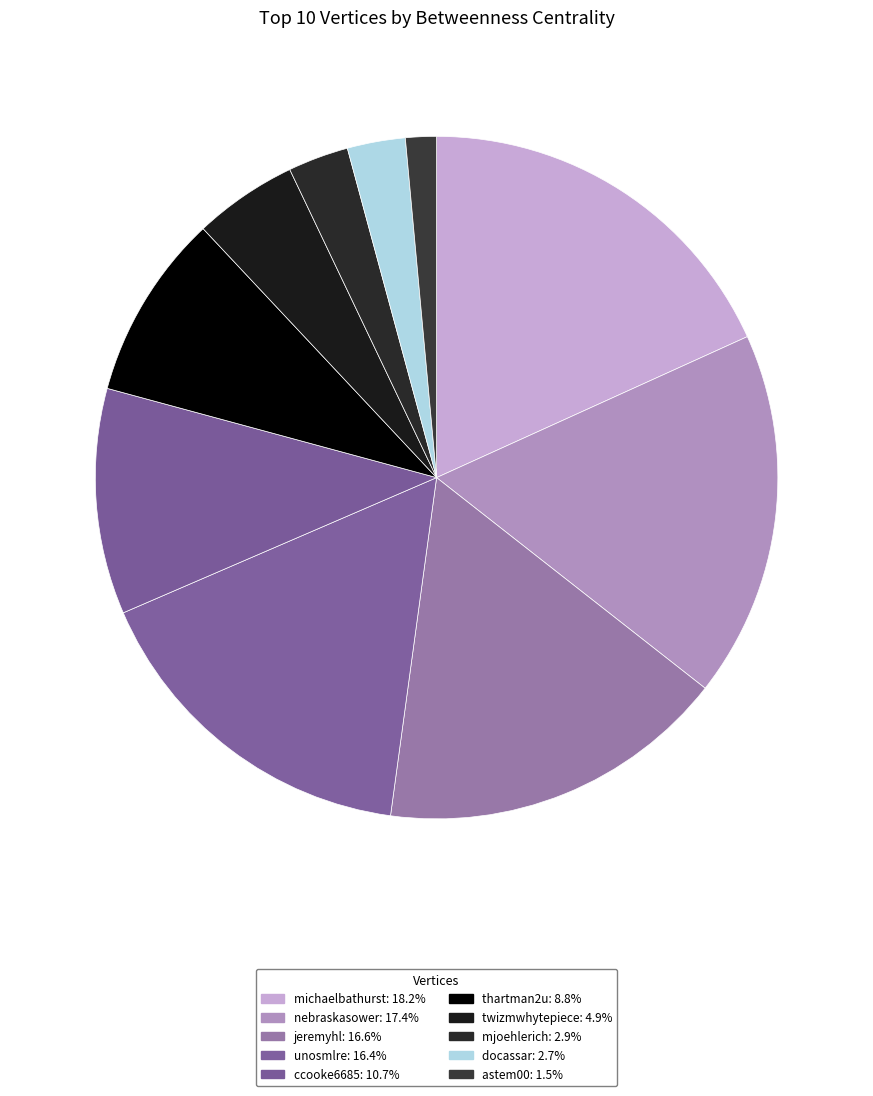

How many segments does this pie chart have?

10